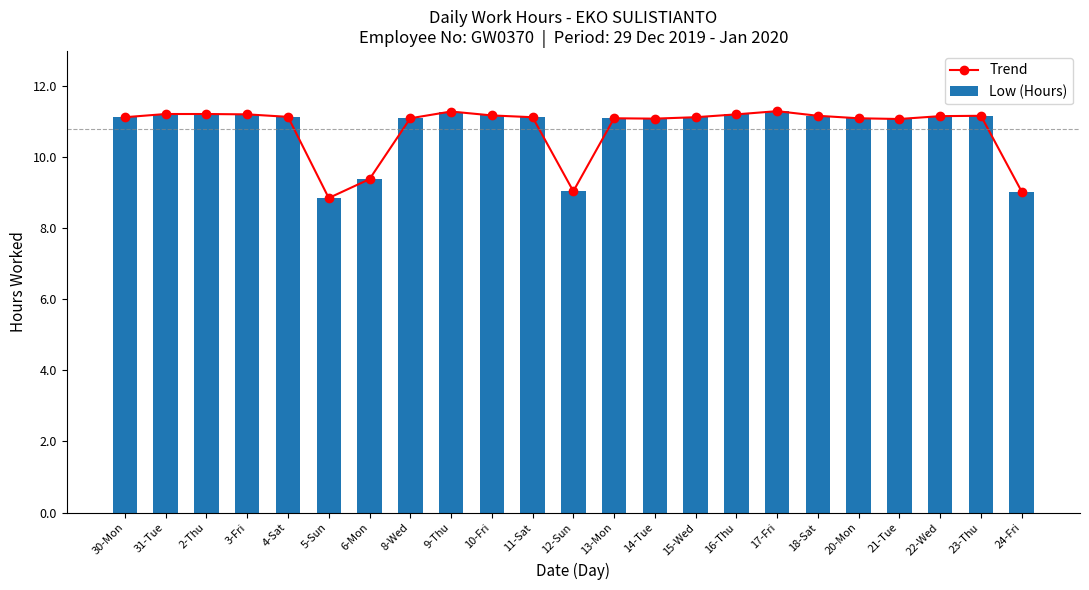

Which label corresponds to the largest value in the chart?

17-Fri